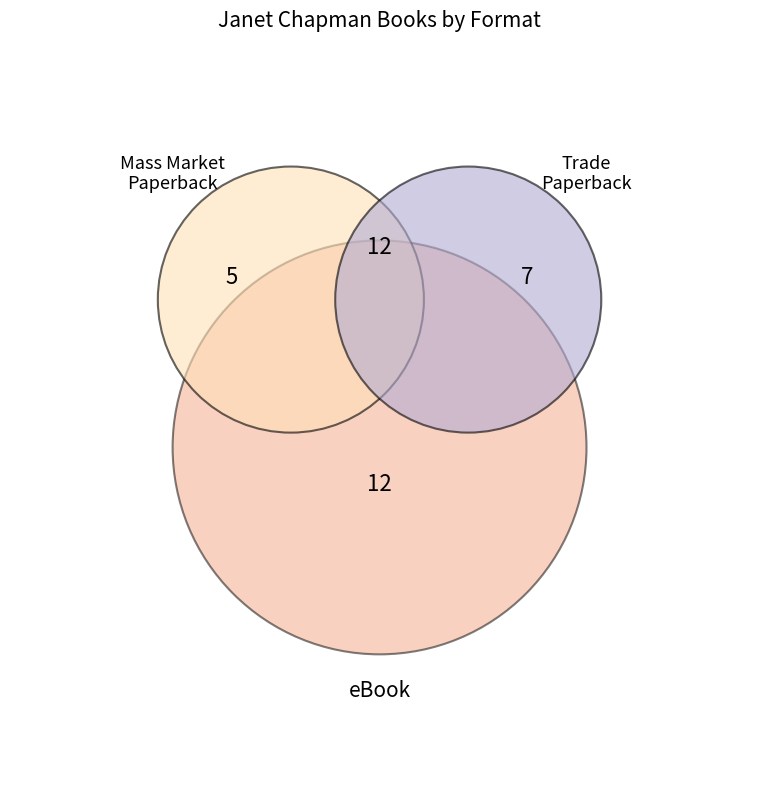

True or false: 3 accounts for 9% of the total.

False